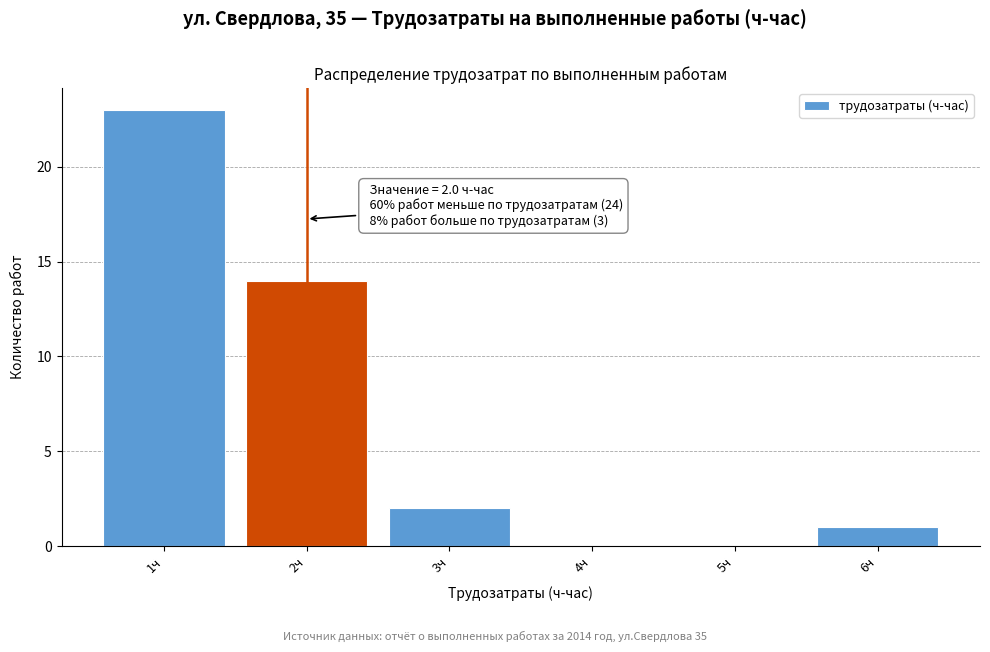

Over which range of the x-axis is the bar tallest?

0.5 to 1.5